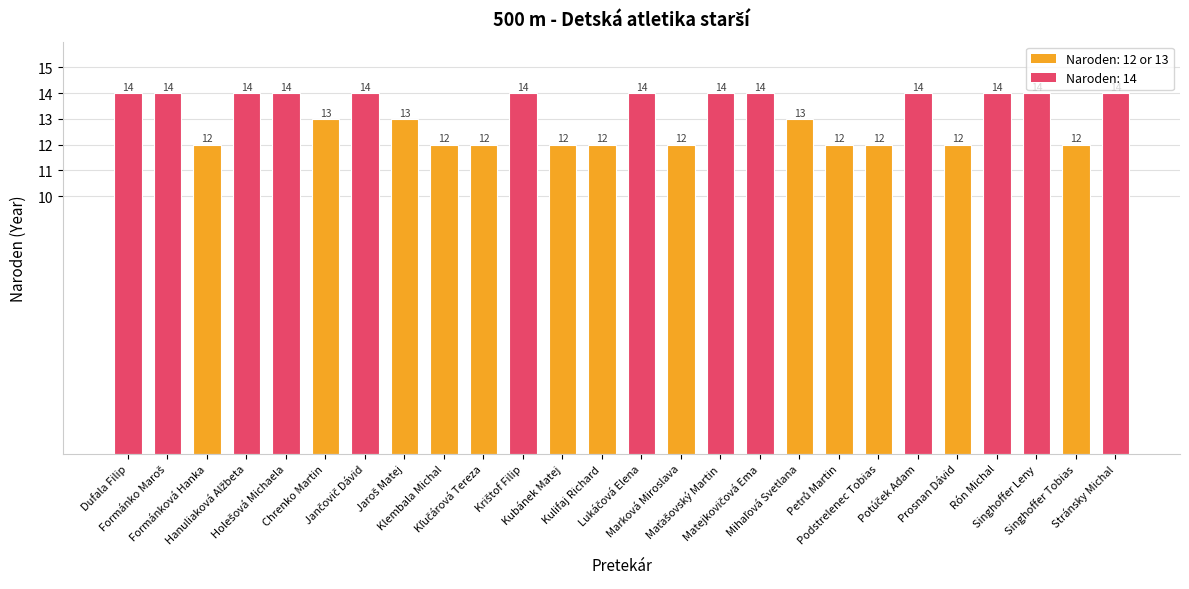

How many bars are there in total?

26